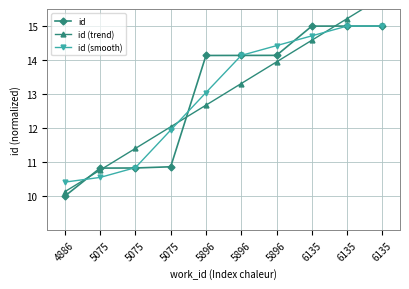

What is the total value across all series at 5896?

39.9